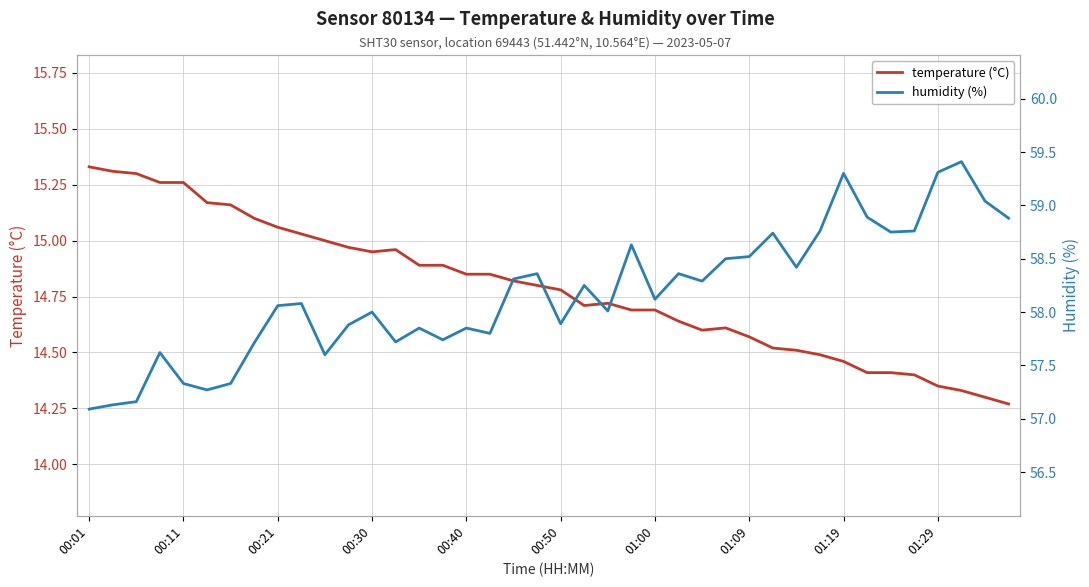

Is it true that temperature (°C) equals 3.8 at 00:11?

False